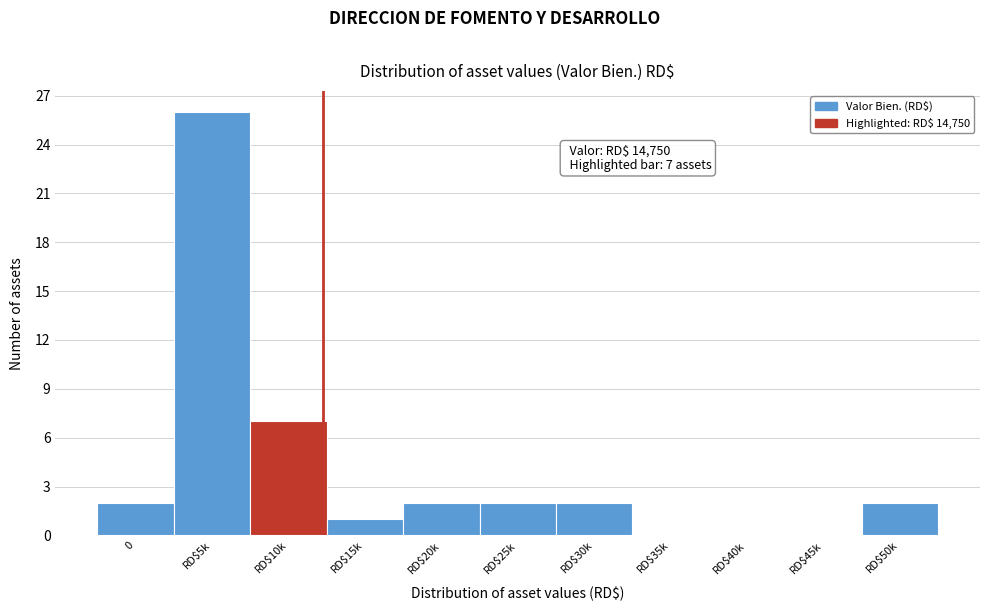

What is the sum of all values?

44